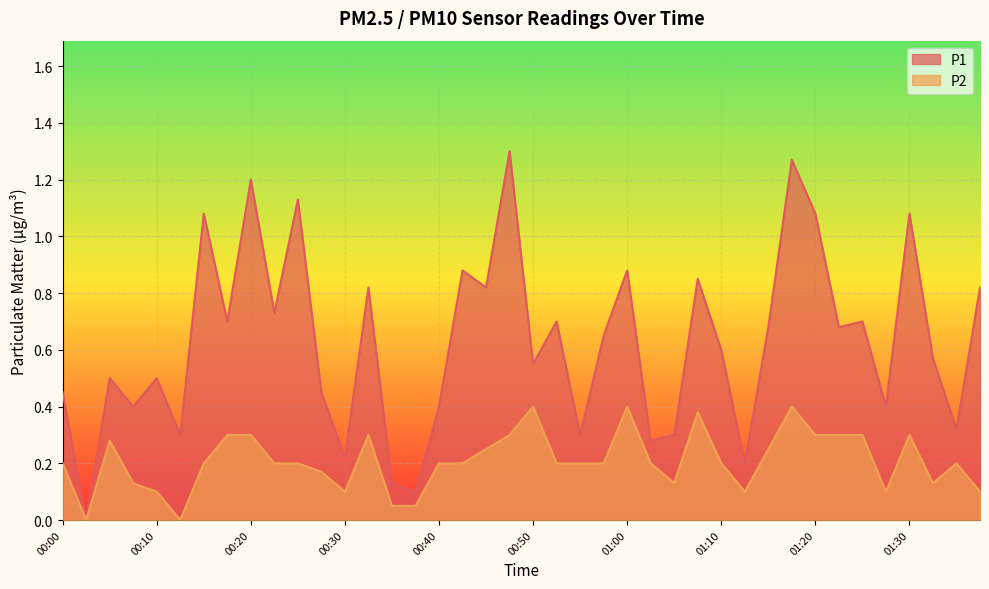

How many interior local valleys does the P1 series have?

15